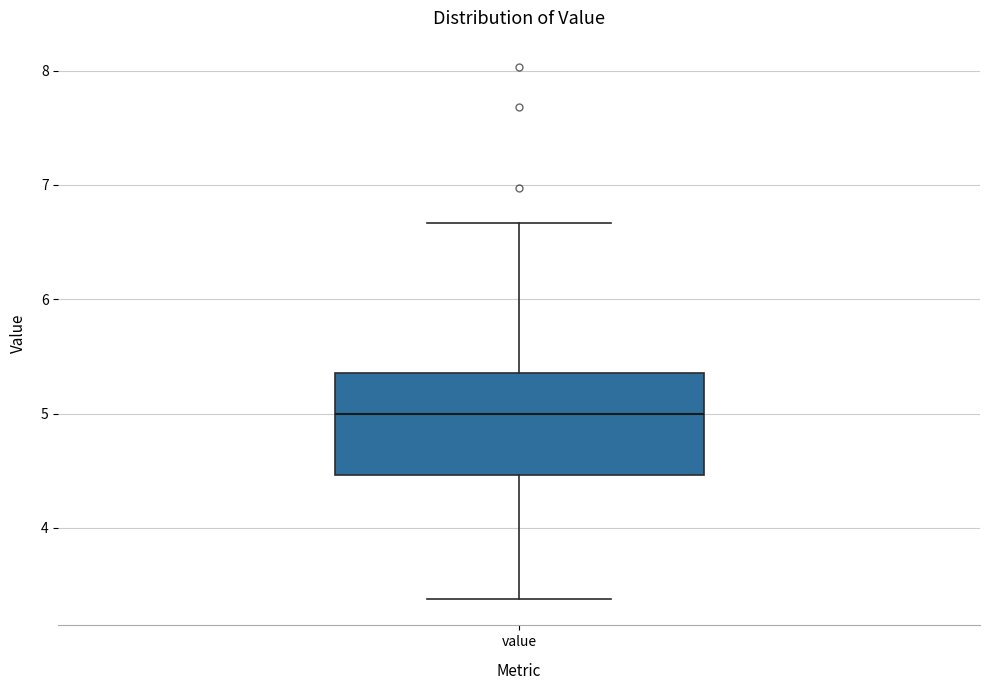

Transcribe this box plot: give where the median line is, the range the box spans, and where the two whiskers end, as read against the y-axis. The values are not printed on the chart, so give them approximately, as read against the axis.

median 5.0, box 4.5 to 5.4, whiskers 3.4 to 6.7